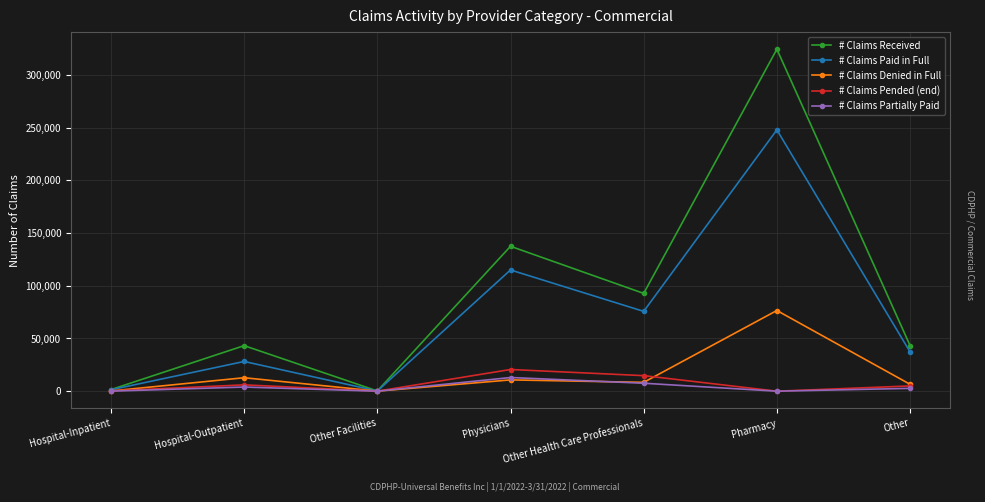

True or false: # Claims Paid in Full has a value of 44963 at Other Health Care Professionals.

False